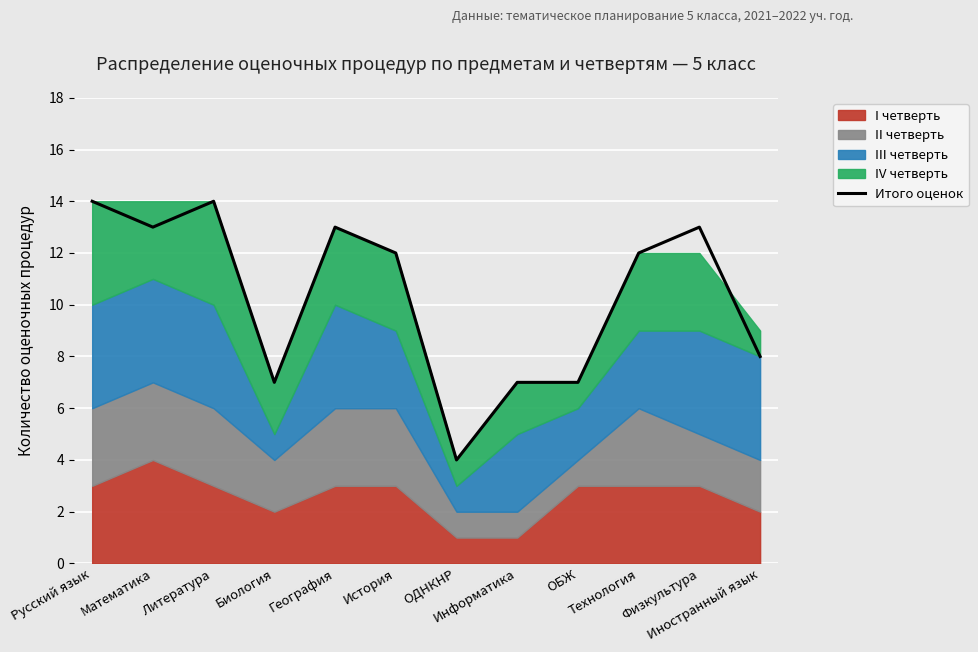

Reading left to right, list all the values displayed in this chart.

Русский язык=14	Математика=13	Литература=14	Биология=7	География=13	История=12	ОДНКНР=4	Информатика=7	ОБЖ=7	Технология=12	Физкультура=13	Иностранный язык=8